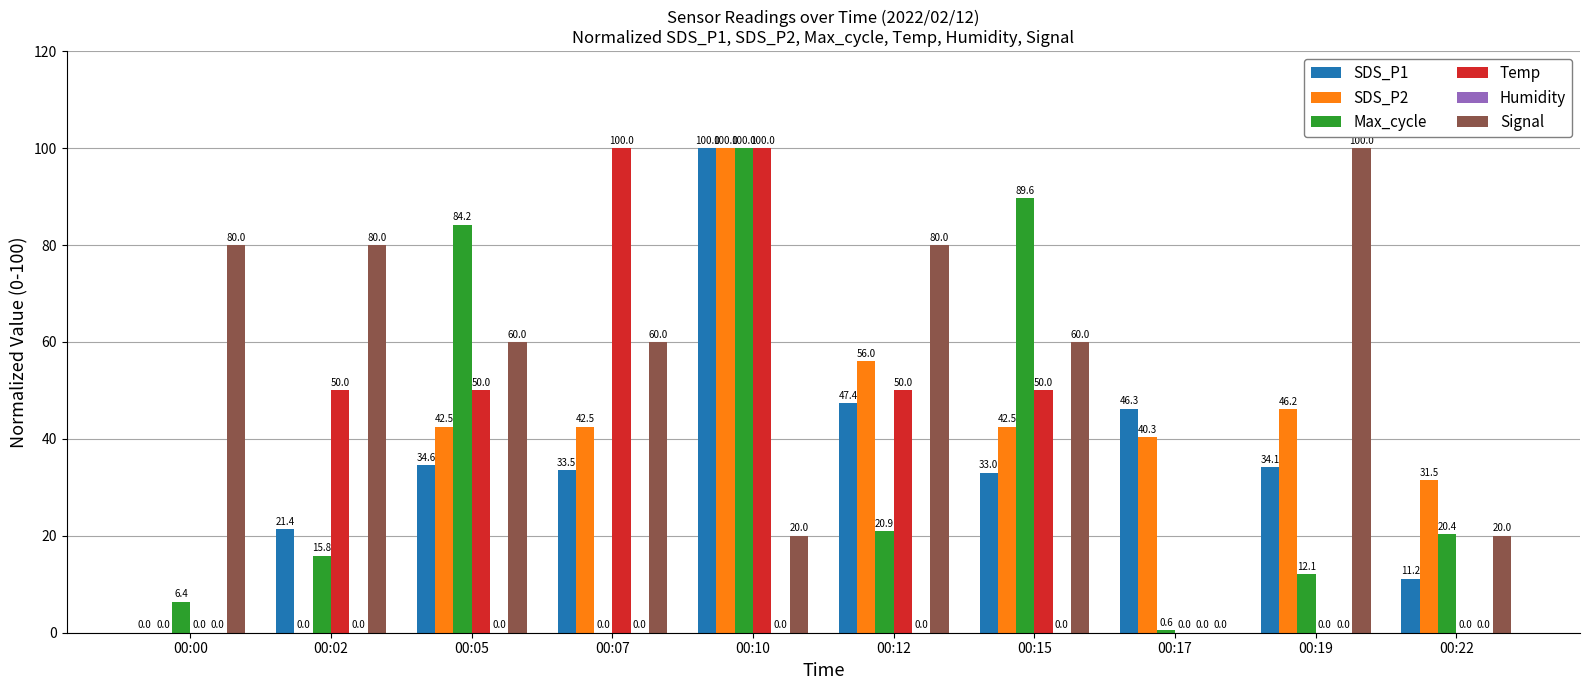

The Signal series shows 100.0 at 00:19. True or false?

True